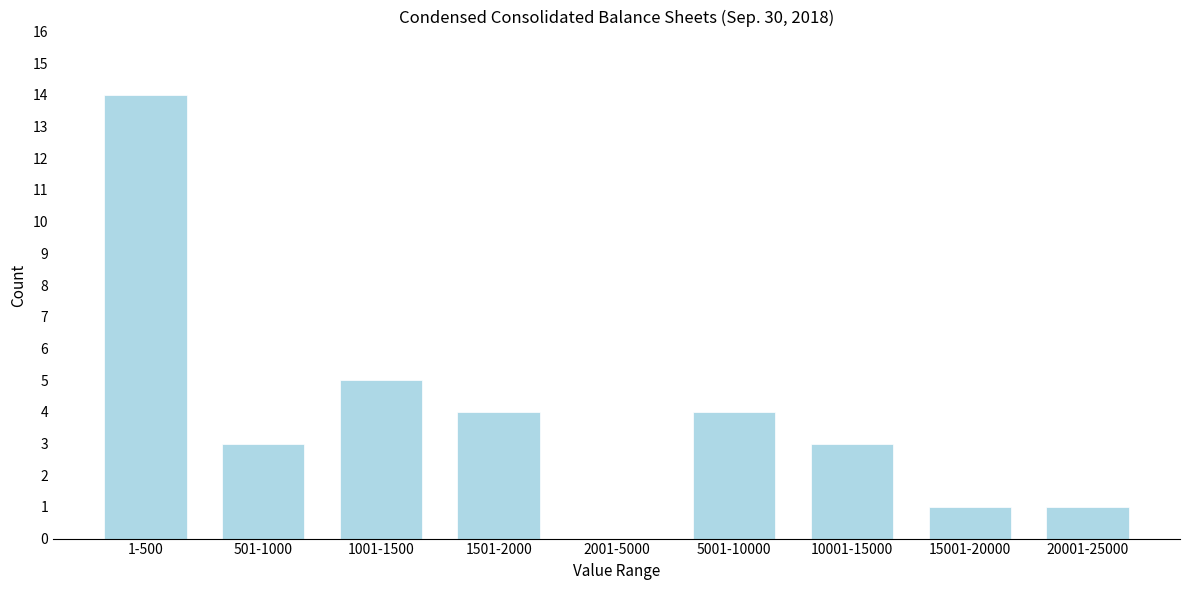

Reading right to left, list all the values displayed in this chart.

20001-25000=1	15001-20000=1	10001-15000=3	5001-10000=4	2001-5000=0	1501-2000=4	1001-1500=5	501-1000=3	1-500=14